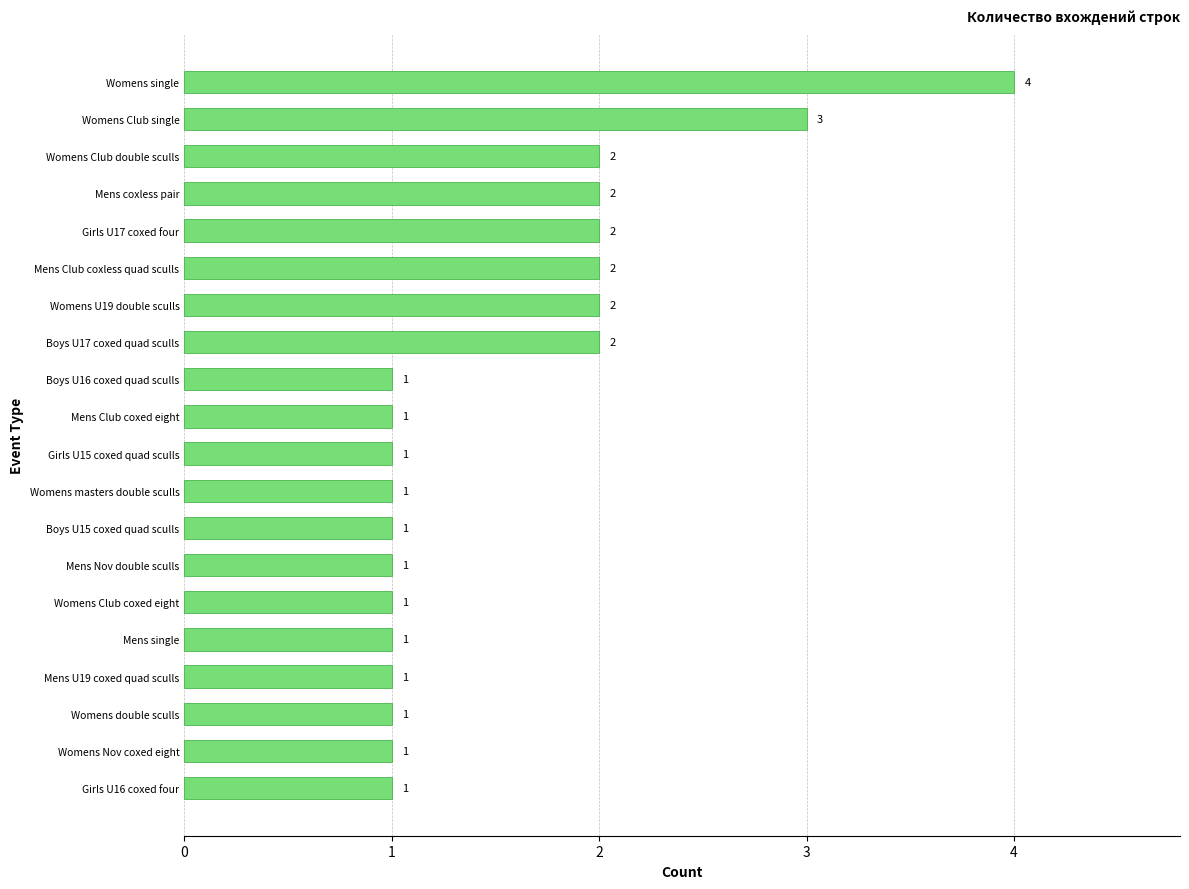

Reading top to bottom, transcribe all the data shown in this chart.

4	3	2	2	2	2	2	2	1	1	1	1	1	1	1	1	1	1	1	1